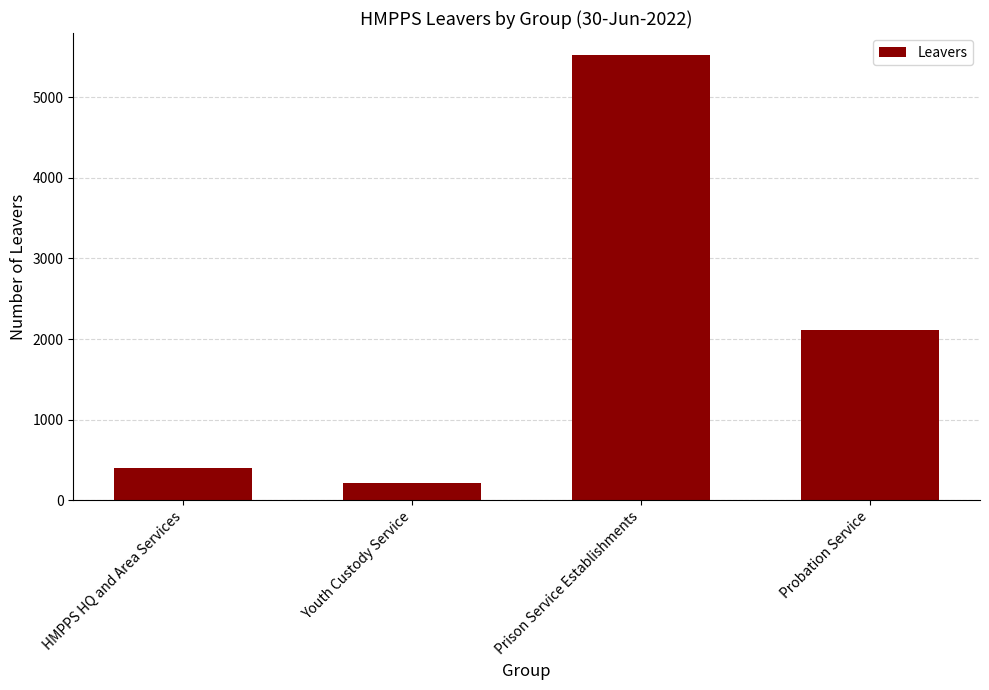

Which category has the lowest value across all series?

Youth Custody Service